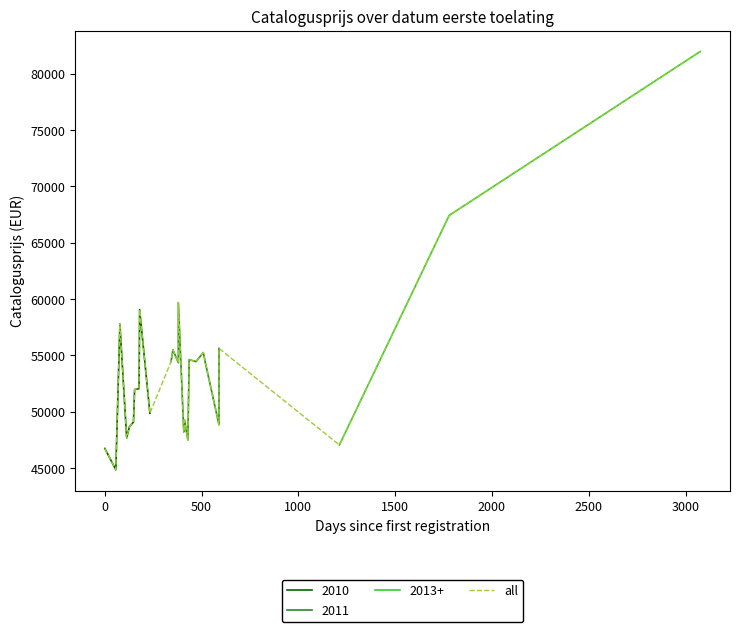

What is the highest value of the 2010 series?

59058